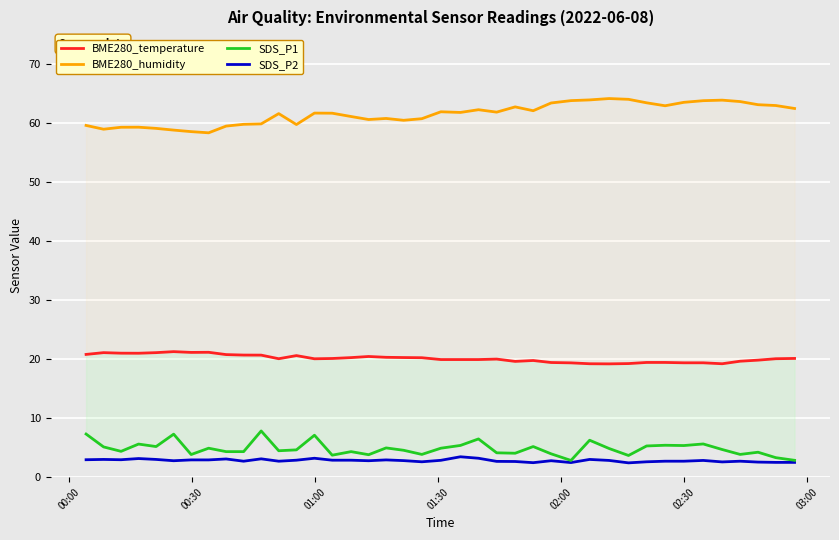

What is the minimum value for SDS_P2?

2.4